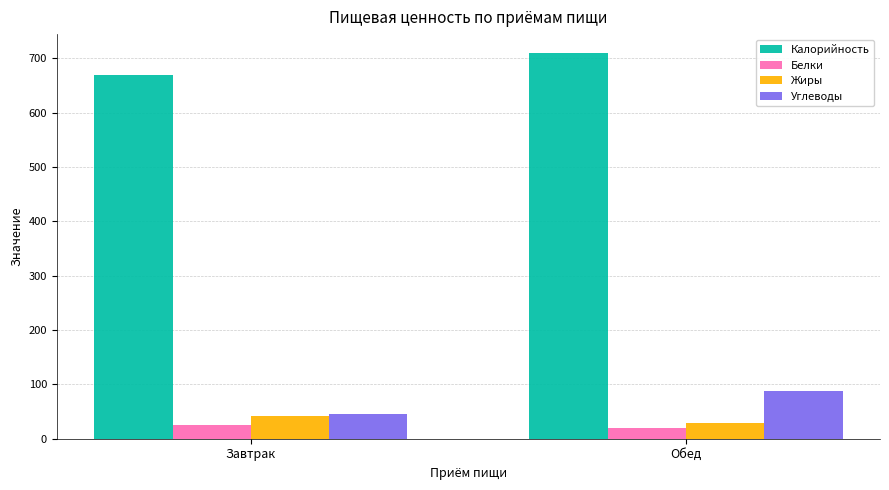

Is it true that Калорийность equals 709.4 at Обед?

True